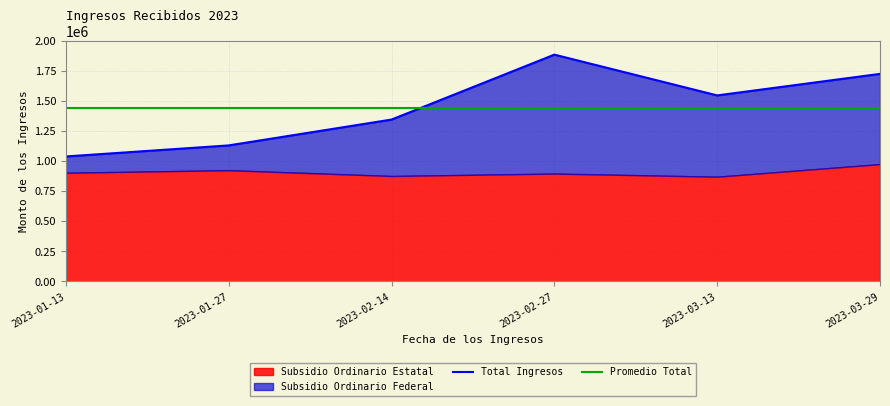

Reading right to left, extract all data points from this chart.

2023-03-29=1723129.3	2023-03-13=1544232.3	2023-02-27=1882789.2	2023-02-14=1343753.4	2023-01-27=1129131.3	2023-01-13=1037450.5